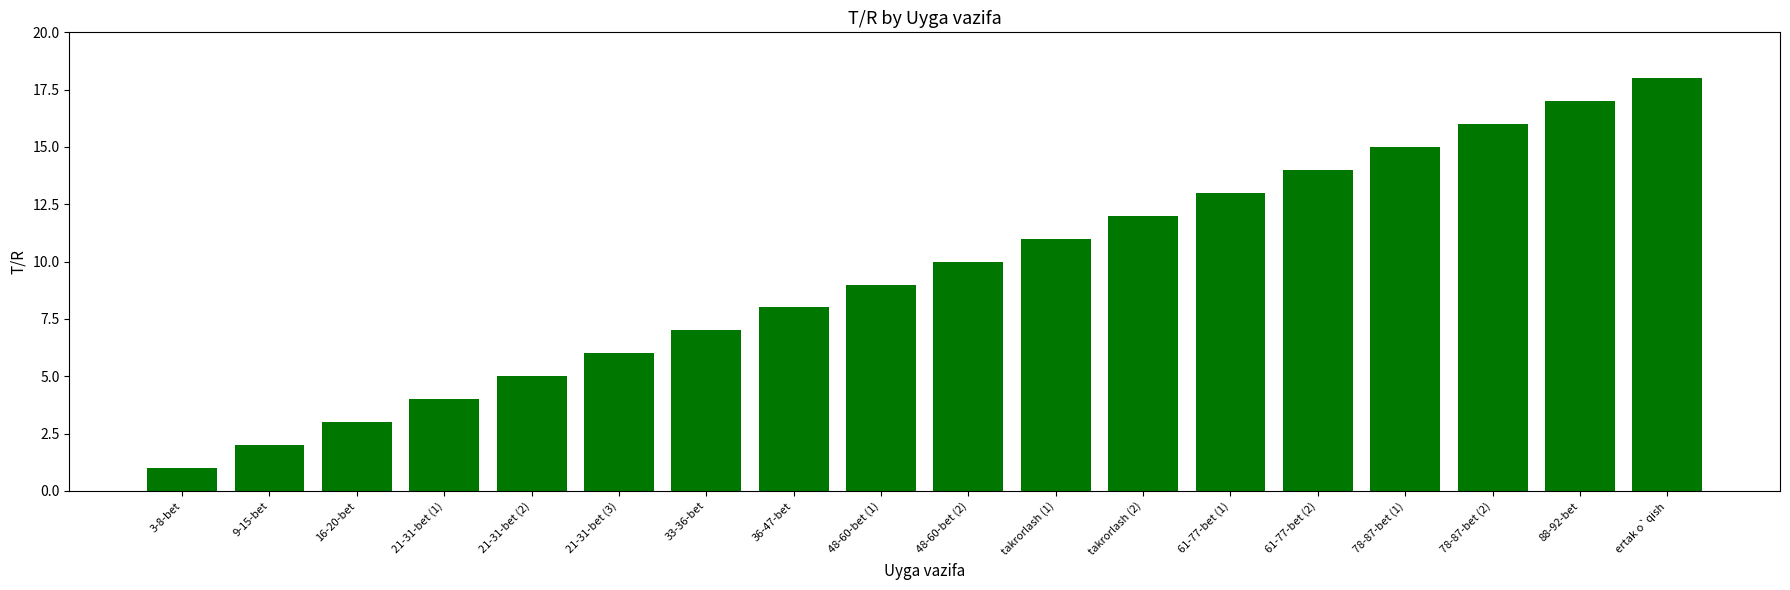

Is it true that the value at 78-87-bet (2) is 16?

True